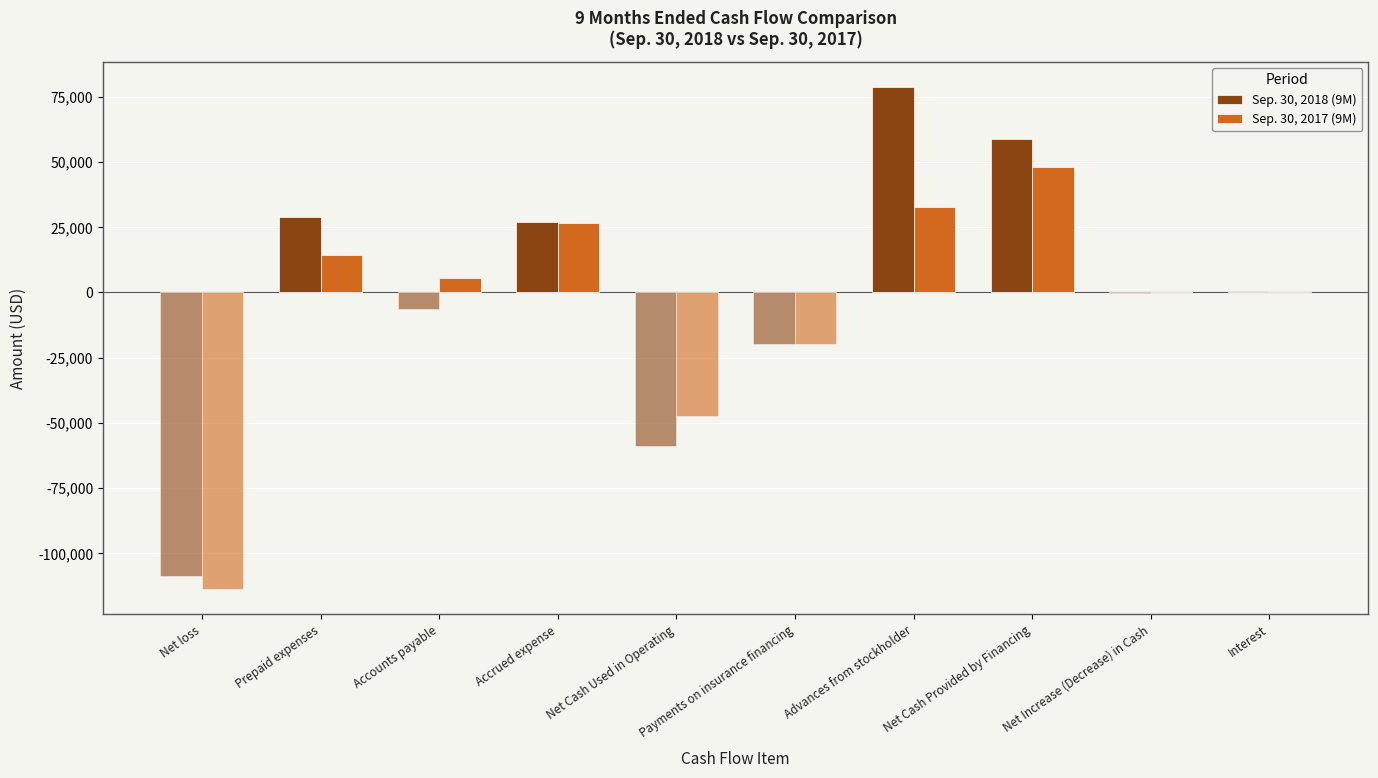

What position from the right is Advances from stockholder?

4